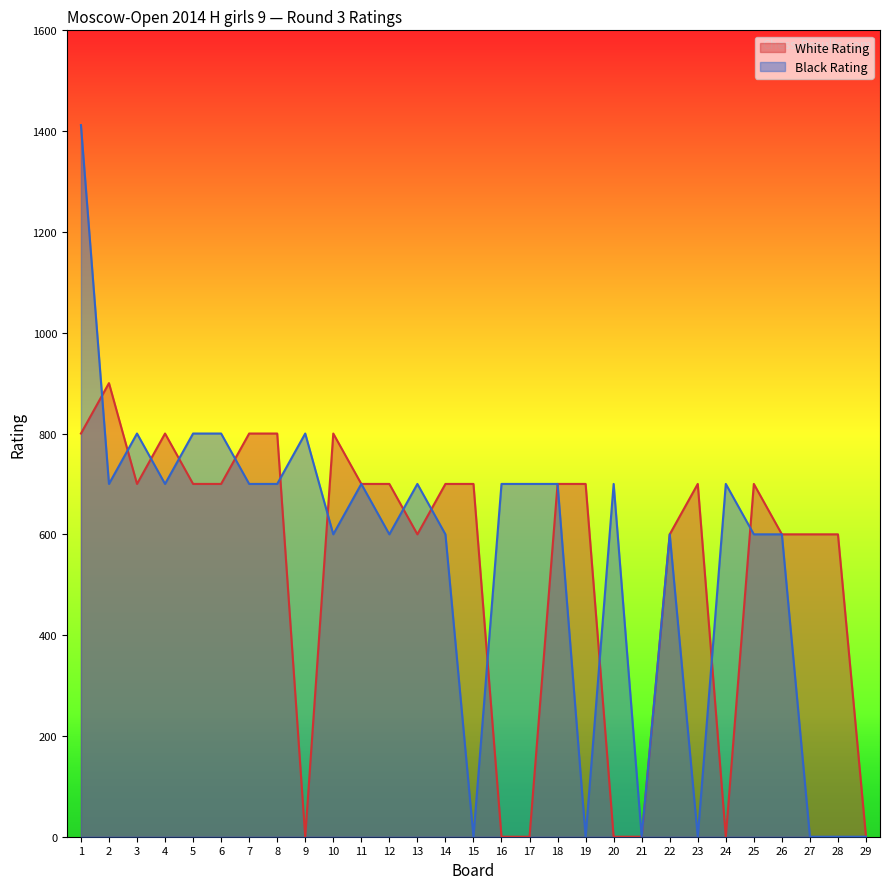

The White Rating series shows 600 at 28. True or false?

True